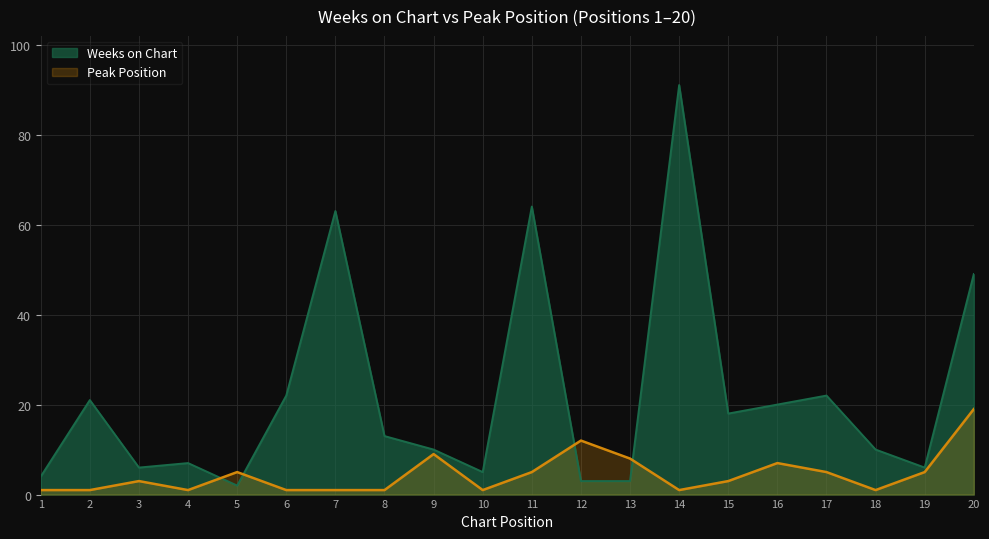

What is the difference between the highest and lowest values at 3?

3